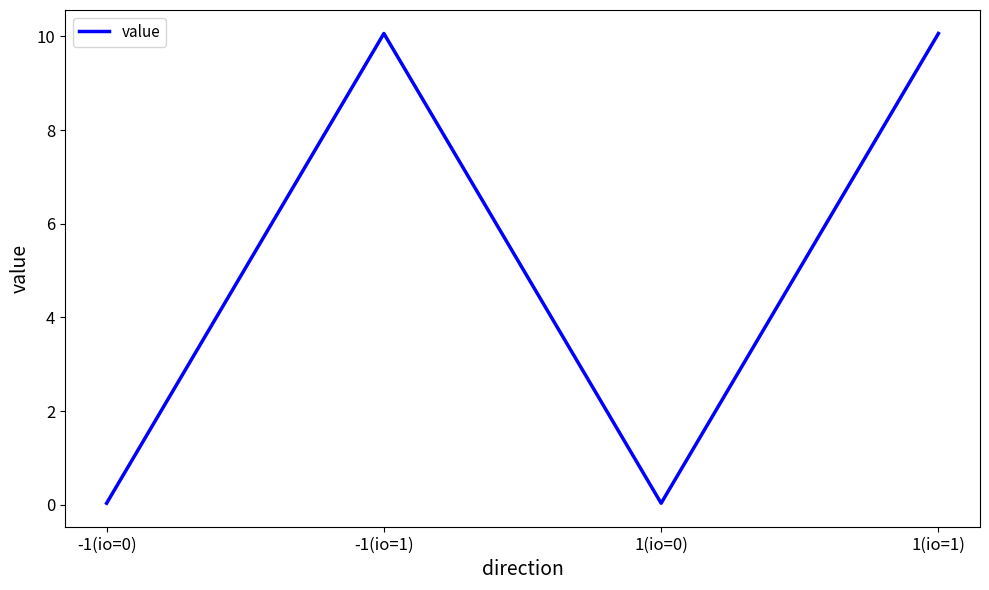

True or false: the data shows 0.0 at -1(io=0).

True